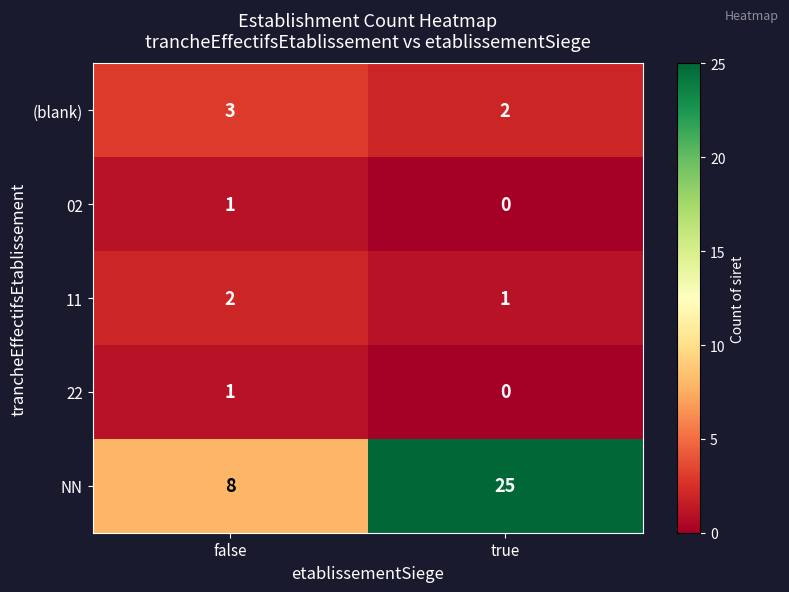

Rank the categories by (blank) value from lowest to highest.

true, false